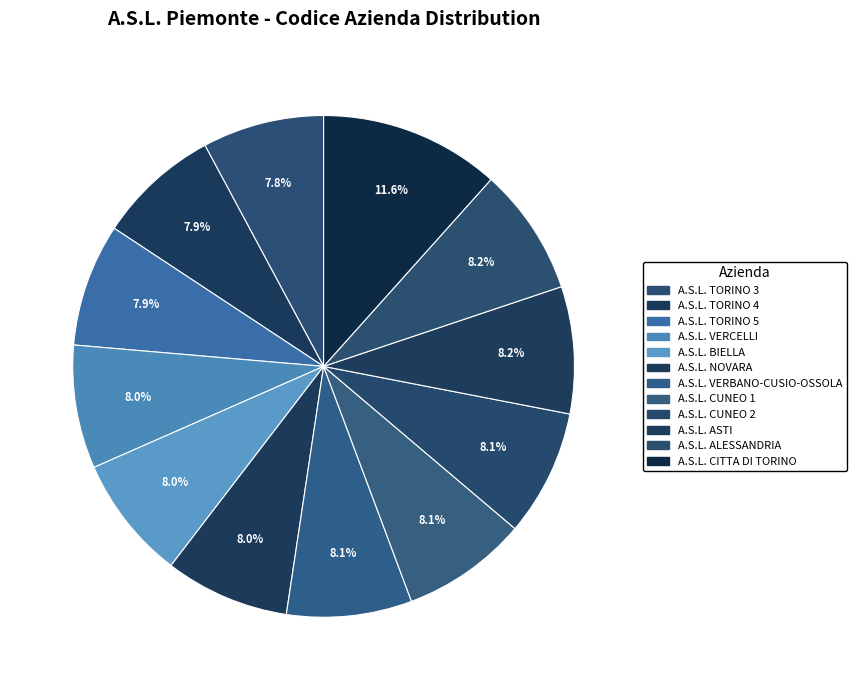

Which category has the biggest portion of the pie?

A.S.L. CITTA DI TORINO